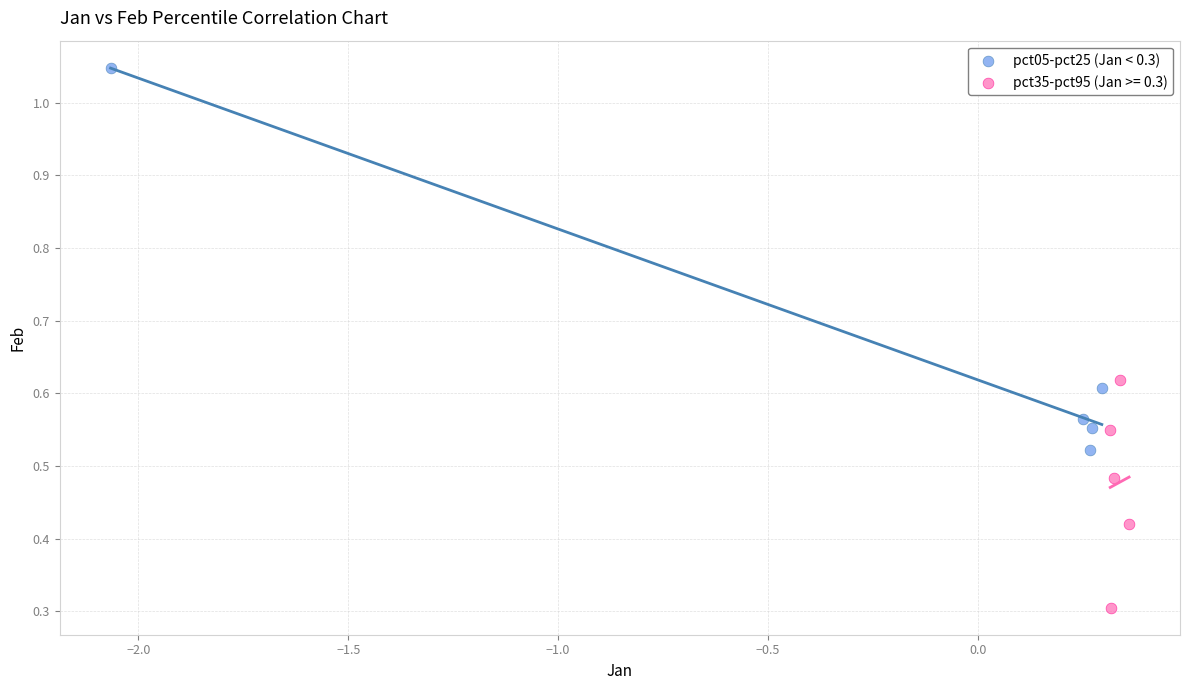

Which series contains the lowest Y value?

pct35-pct95 (Jan >= 0.3)